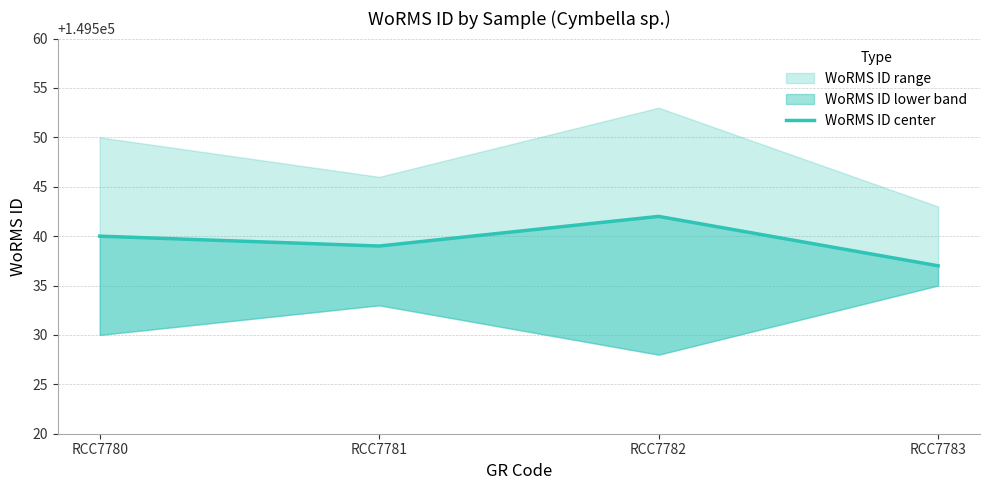

At which label does the data first exceed 149540?

RCC7782